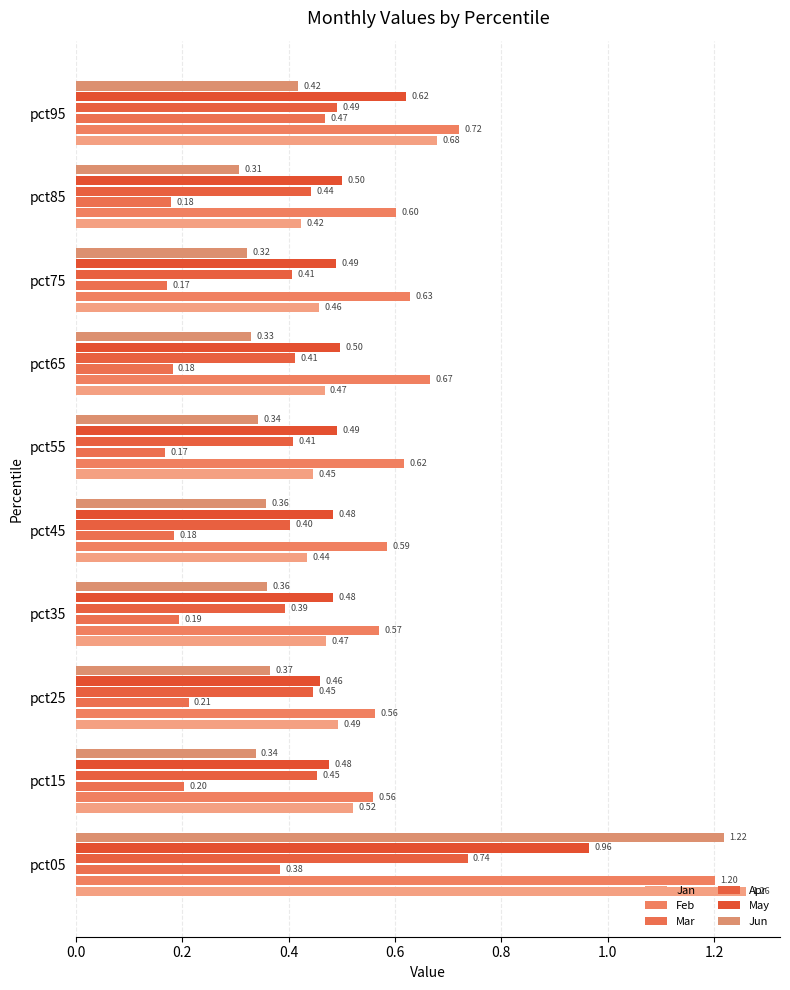

What is the value of the Jan bar at the 8th from the left?

0.5